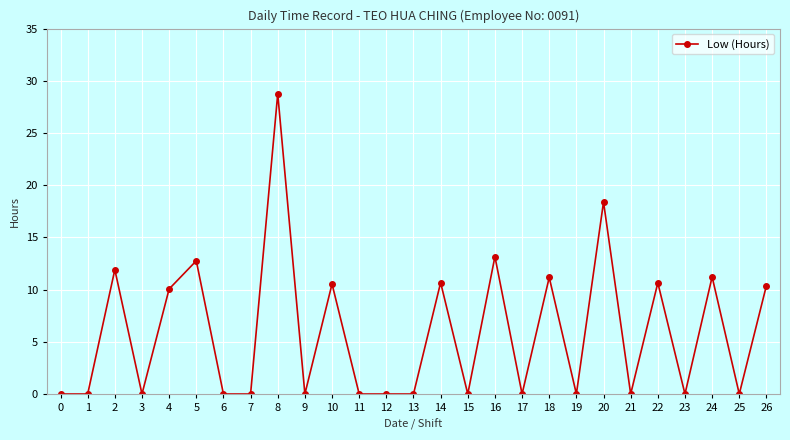

What is the sum of all values?

159.7